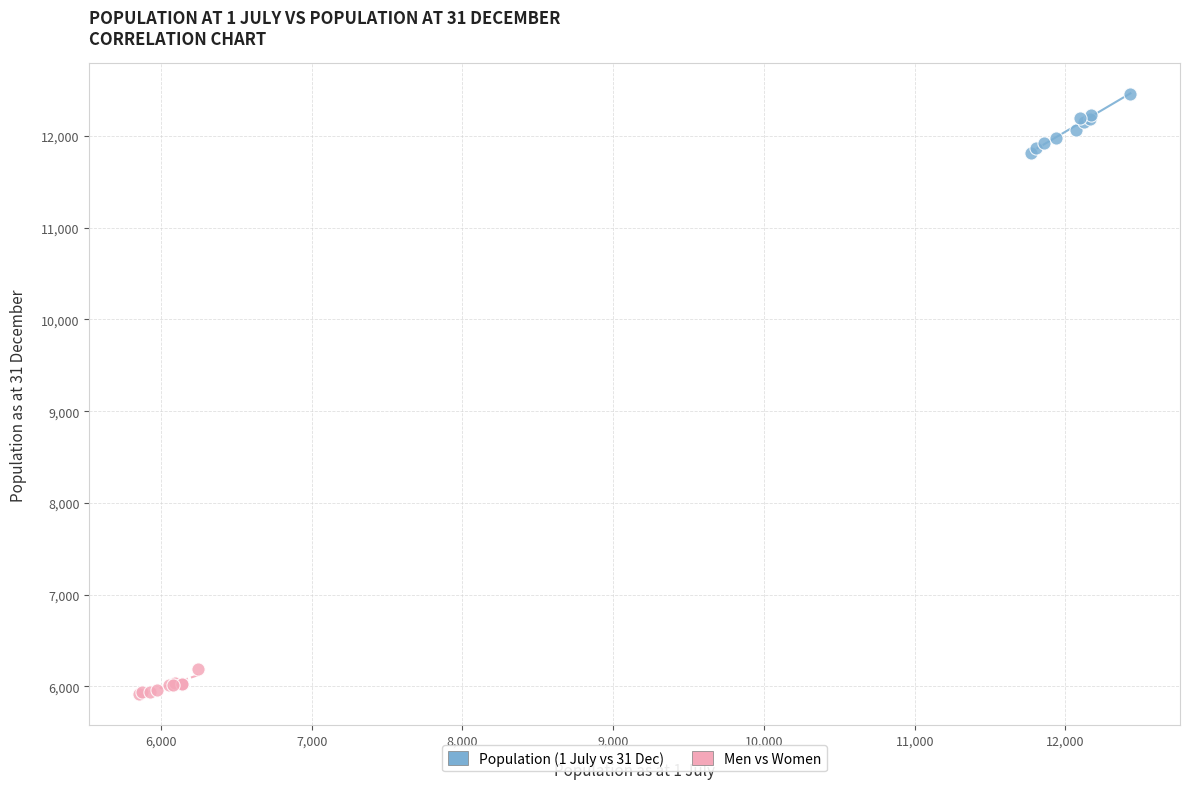

Which series reaches the maximum Y coordinate?

Population (1 July vs 31 Dec)